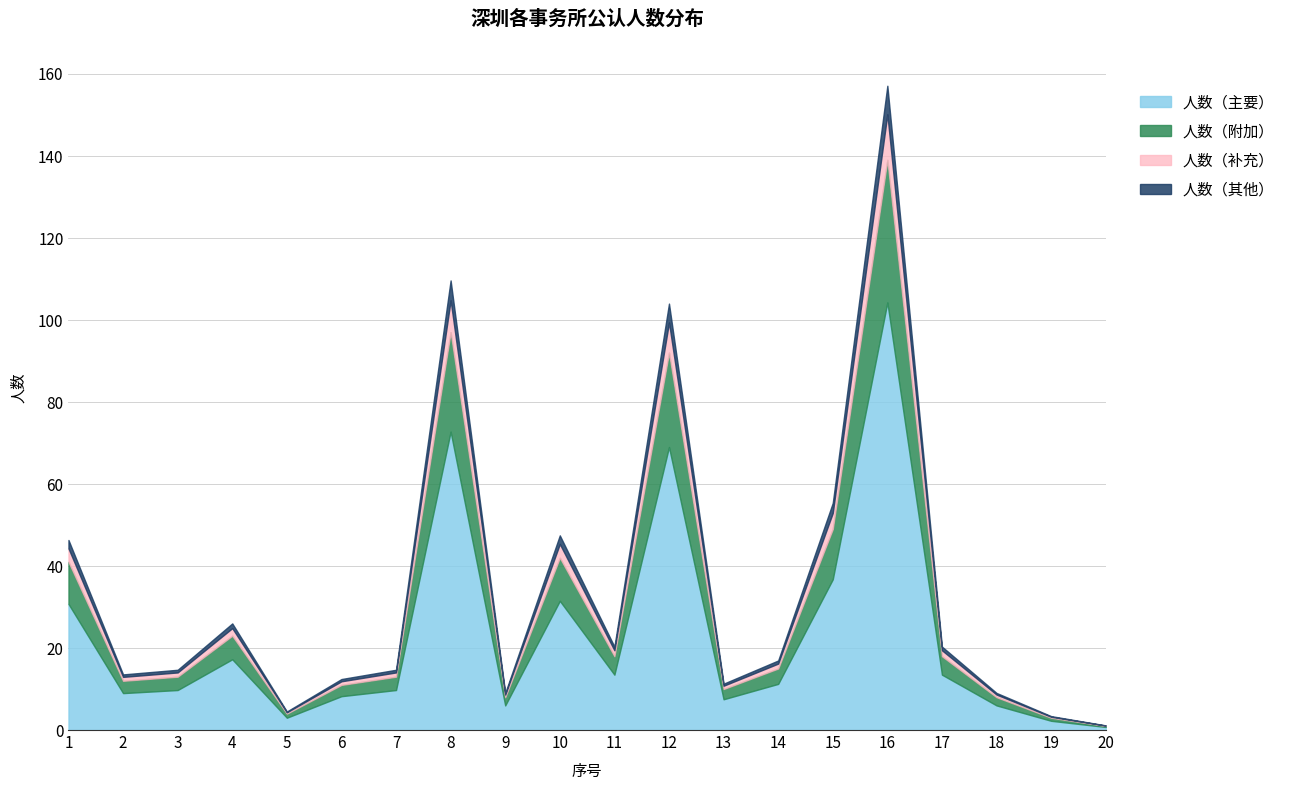

In 人数, how many points are lower than both neighbors (excluding endpoints)?

5